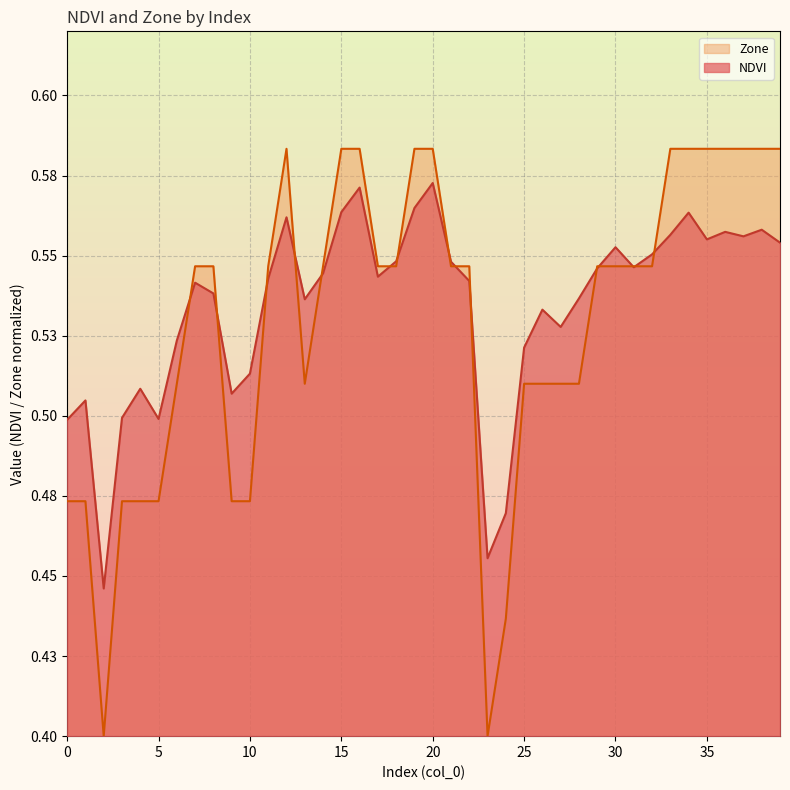

Is it true that NDVI equals 0.6 at 39?

True